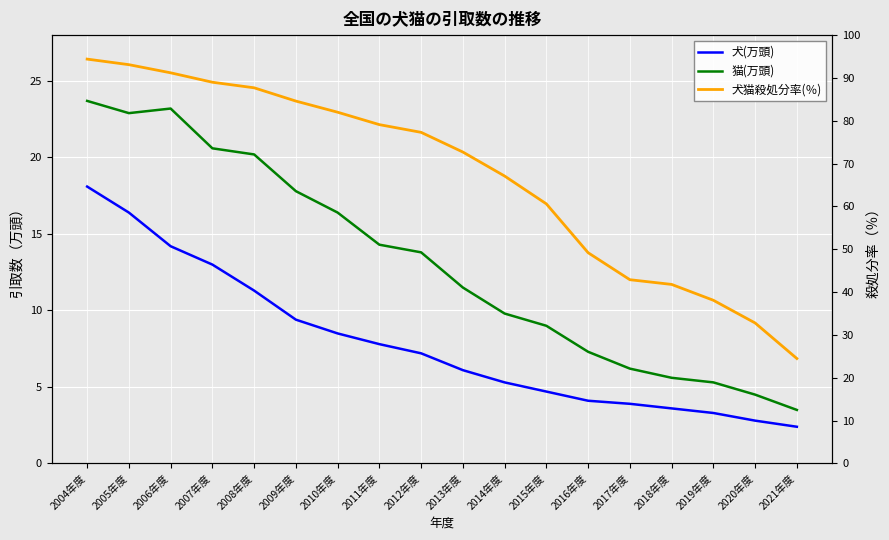

True or false: 犬(万頭) and 犬猫殺処分率(％) intersect in this chart.

False